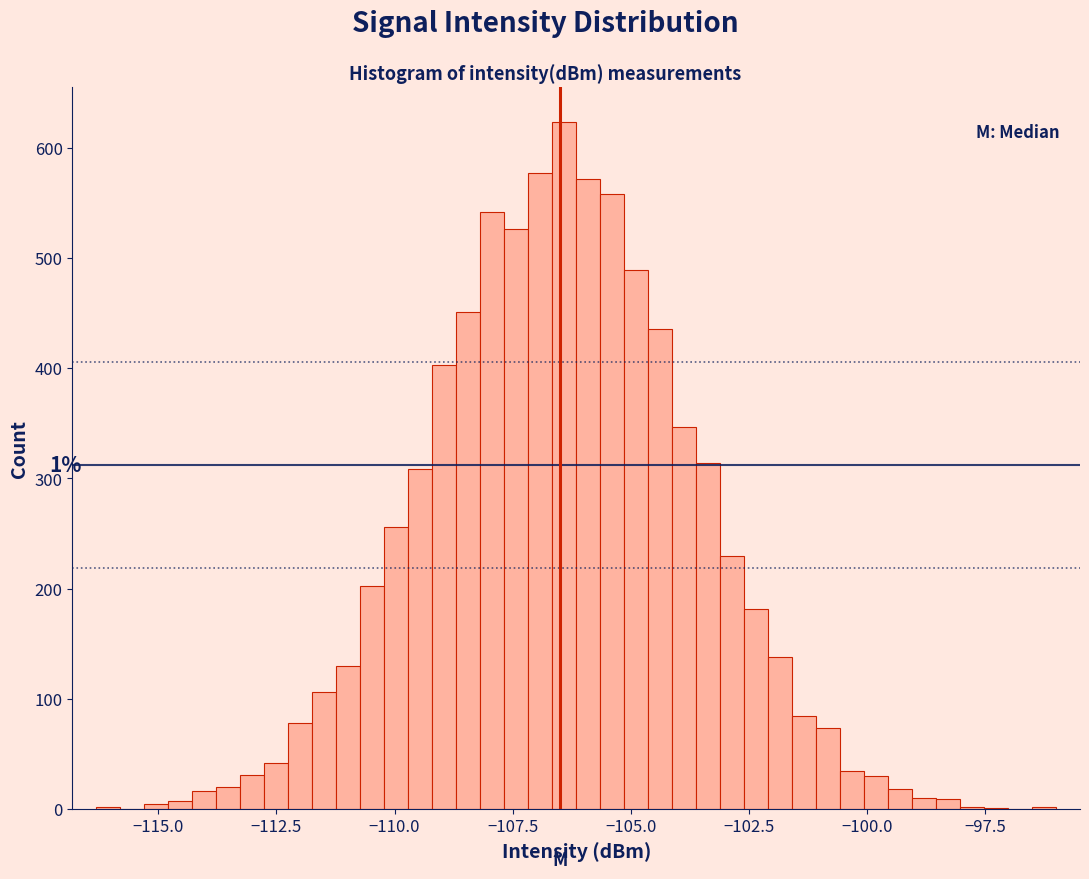

Read against the x-axis, roughly where is the centre of the tallest bar?

-106.5